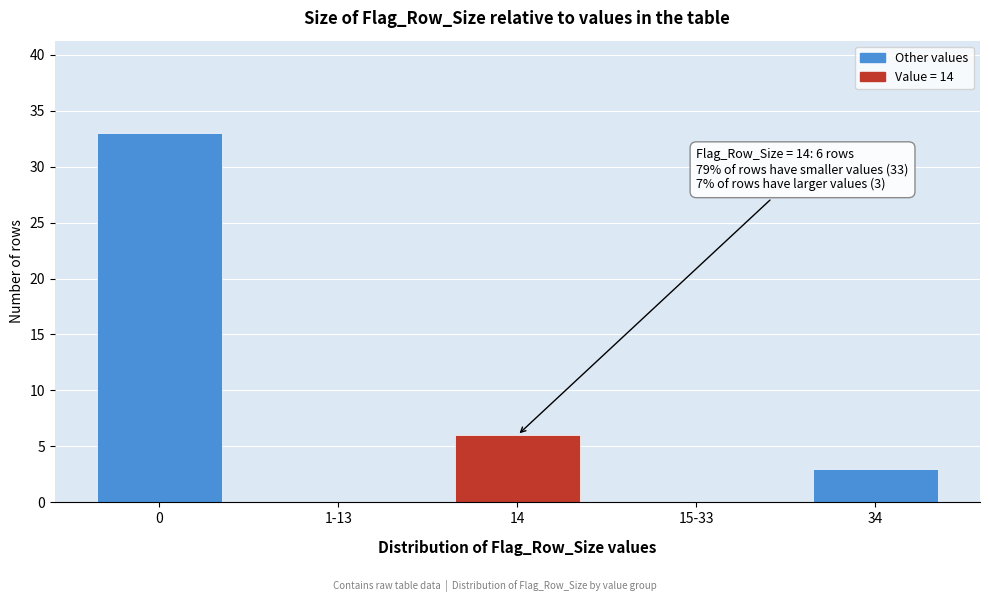

Reading right to left, list all the values displayed in this chart.

34=3	15-33=0	14=6	1-13=0	0=33